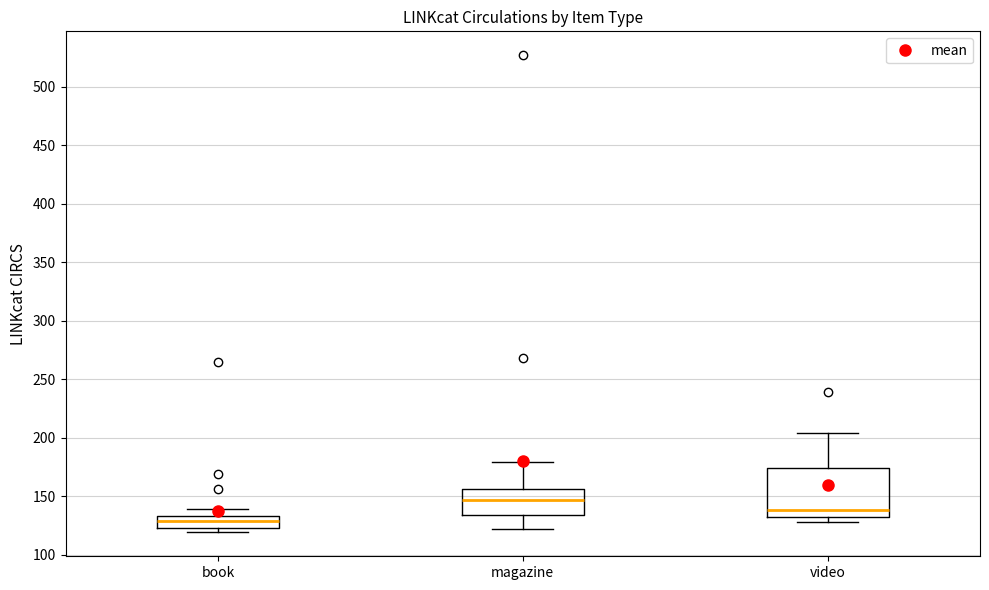

Reading left to right, read every box against the y-axis: the position of its median line, the range the box covers, and the ends of its whiskers. The values are not printed on the chart, so give them approximately, as read against the axis.

book: median 130, box 125 to 135, whiskers 120 to 140
magazine: median 145, box 135 to 155, whiskers 120 to 180
video: median 140, box 130 to 175, whiskers 130 (just below the box's lower edge) to 205